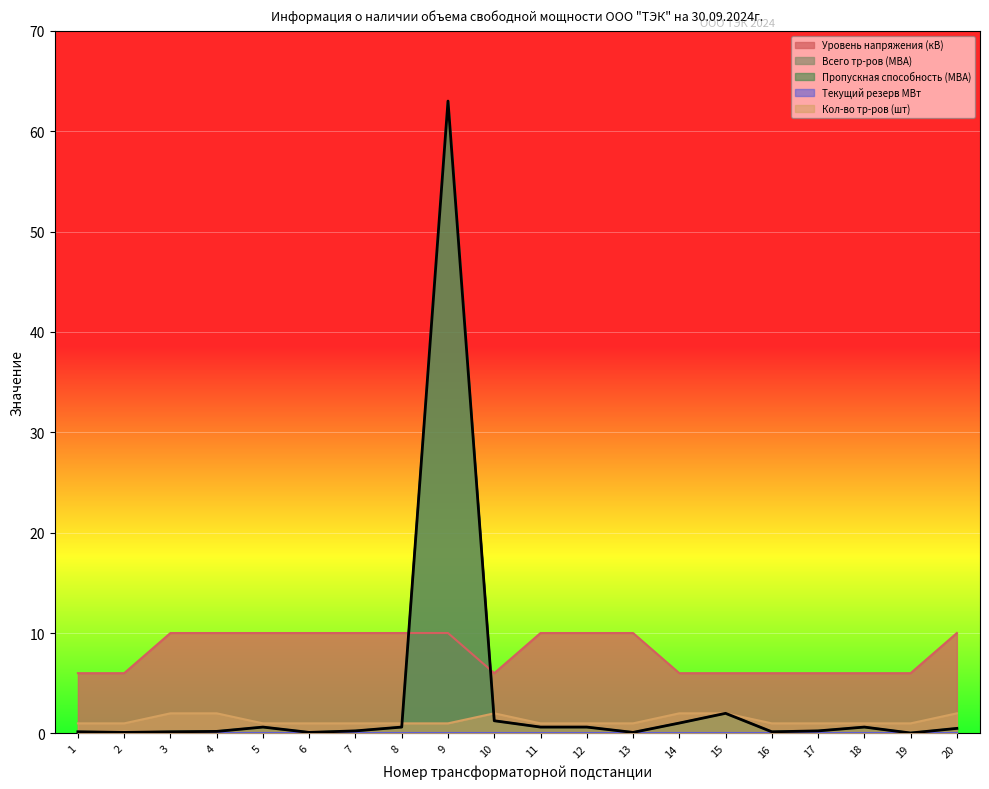

Between 10 and 14, which series saw the biggest shift?

Всего тр-ров (МВА)